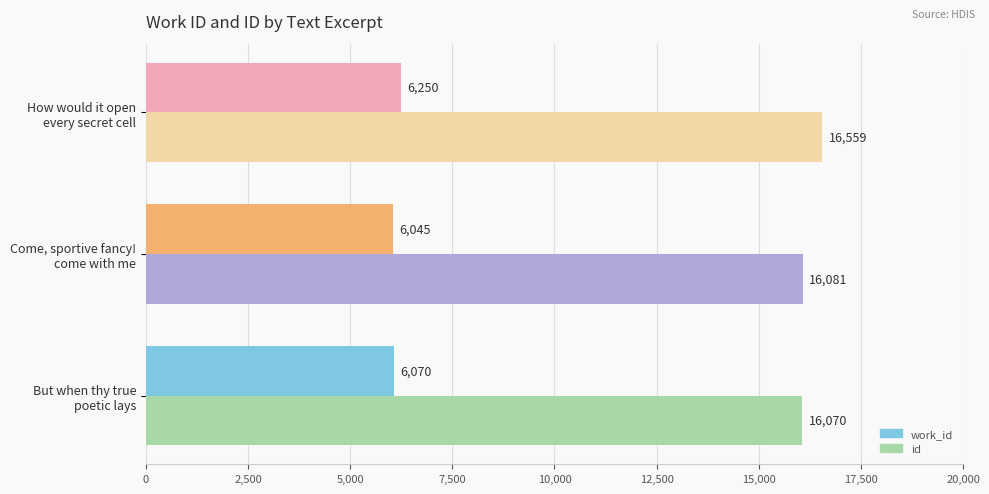

Which label corresponds to the largest value in the chart?

How would it open
every secret cell